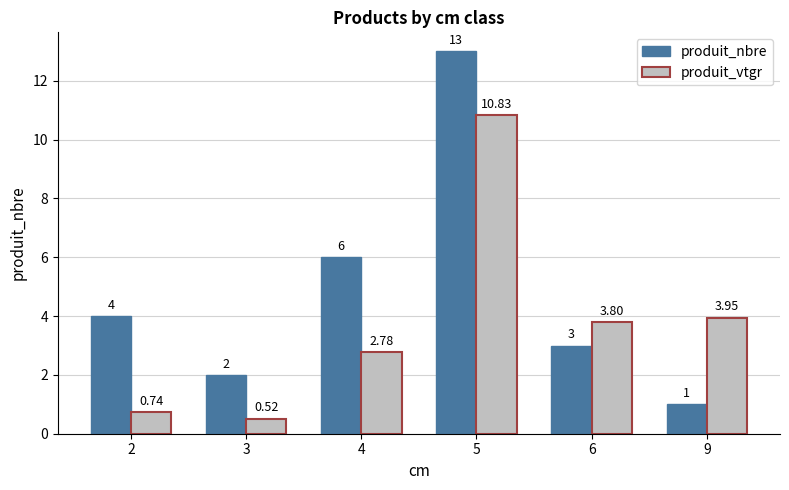

Which label corresponds to the smallest value in the chart?

3